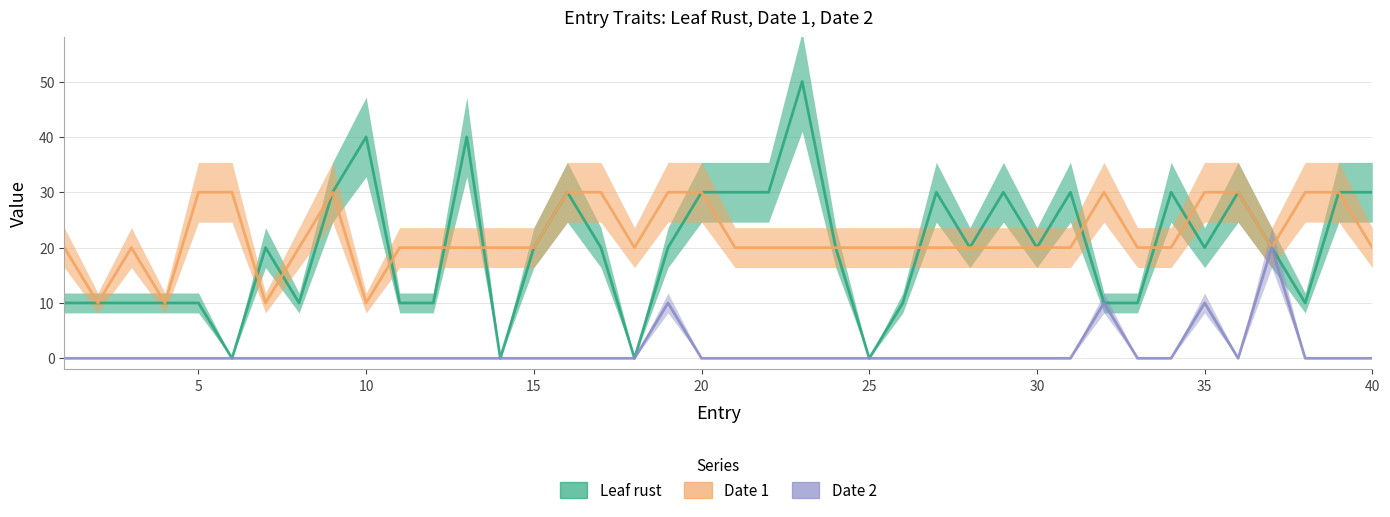

Where is the first local minimum for Date 1?

2